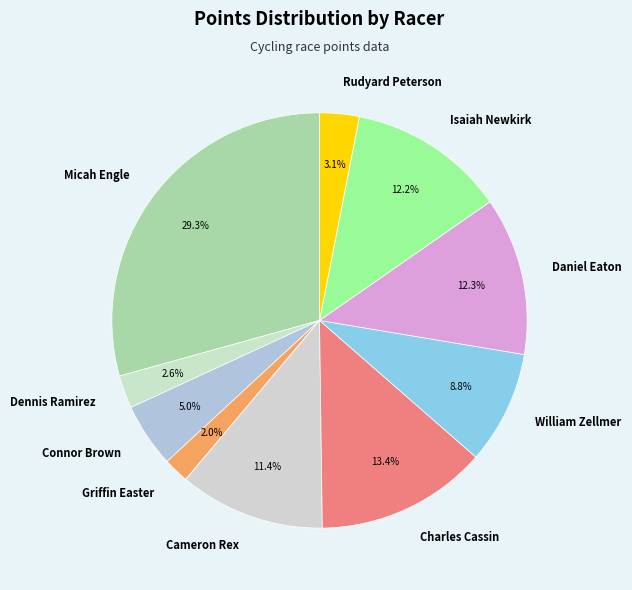

Which category has the biggest portion of the pie?

Micah Engle